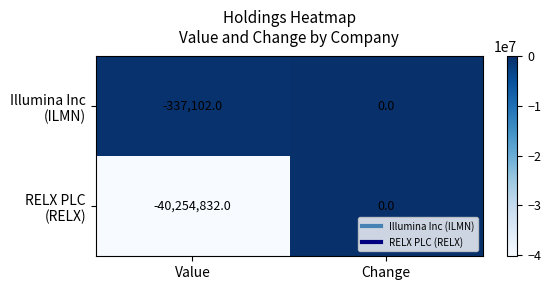

Which category has the highest value across all series?

Change